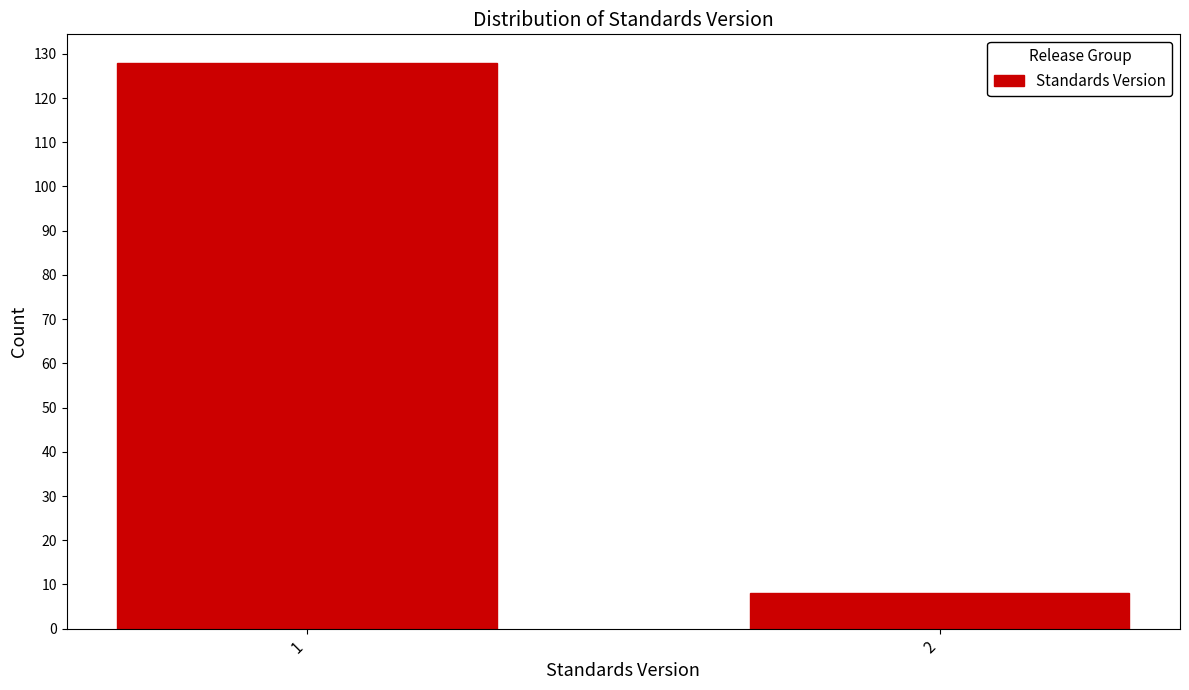

Reading right to left, extract all data points from this chart.

2=8	1=128